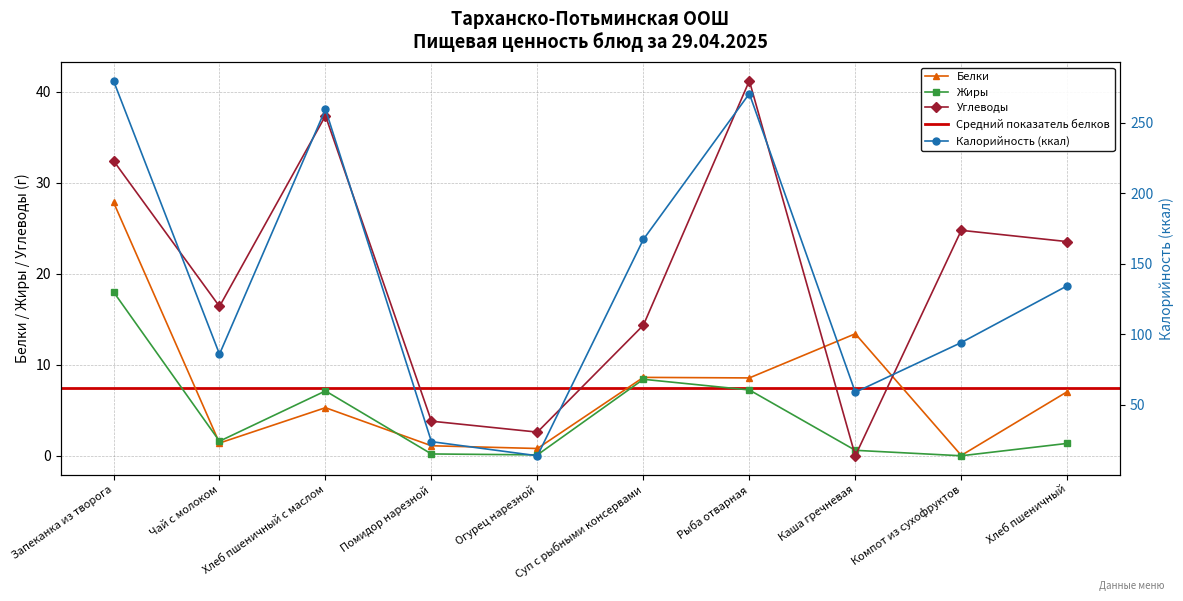

The value of Белки at Каша гречневая is 20.6. True or false?

False